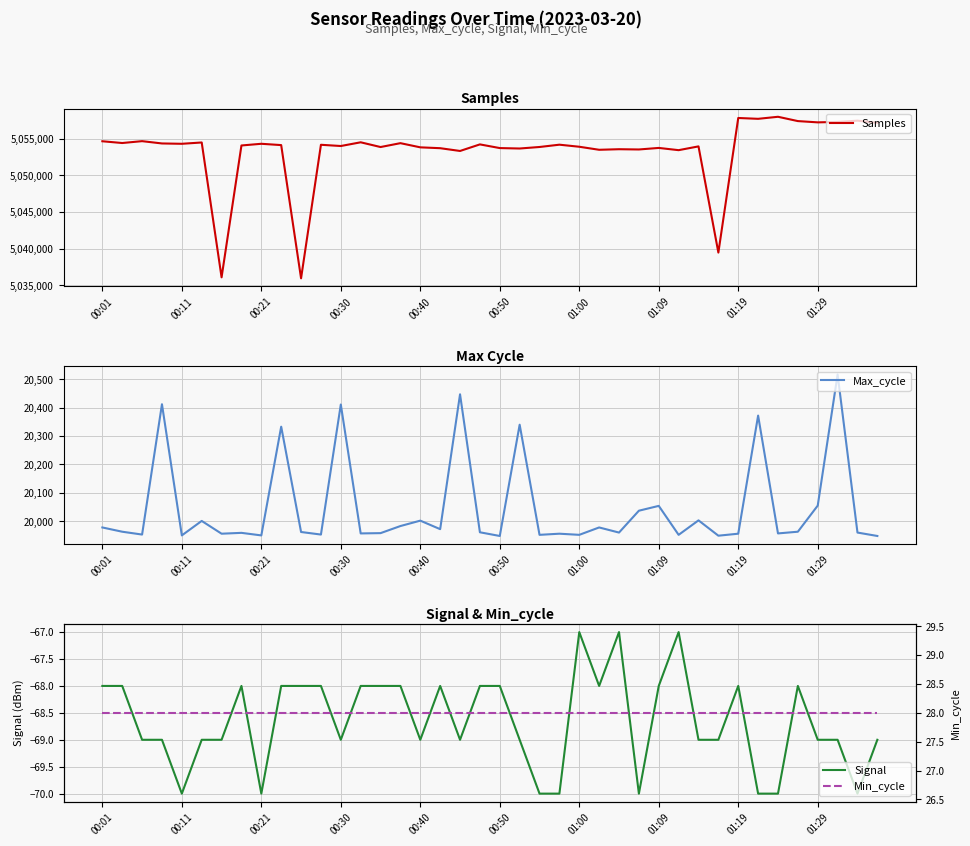

What is the lowest value of the Samples series?

5035958